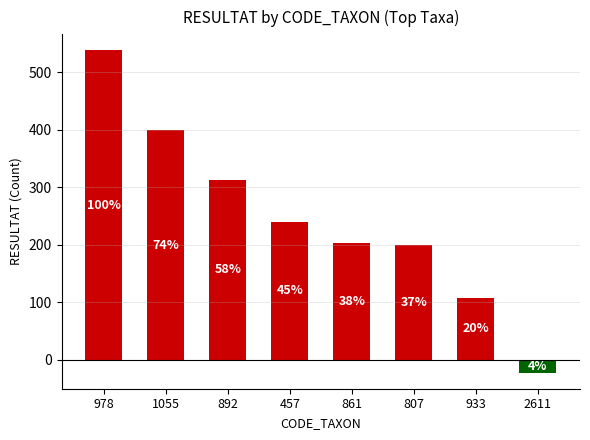

Which has a higher value, 1055 or 807?

1055